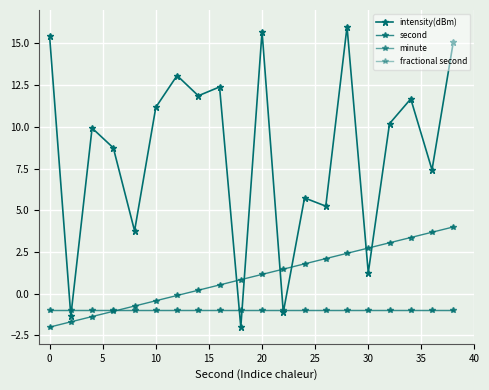

Is this an area chart (filled region under the line)?

No